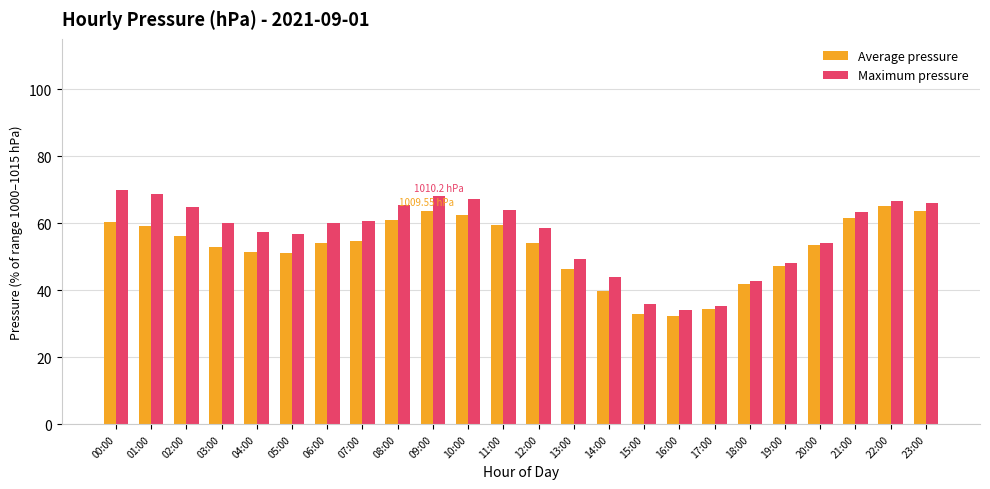

Is the value of Average pressure at 15:00 greater than the value of Maximum pressure at 23:00?

No